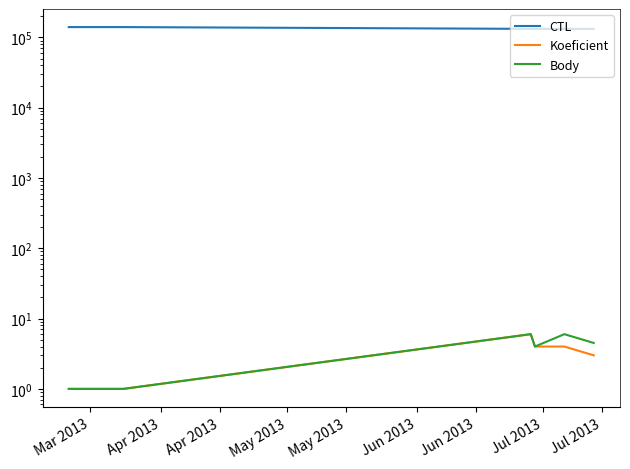

What are all the series names shown in the legend?

CTL, Koeficient, Body